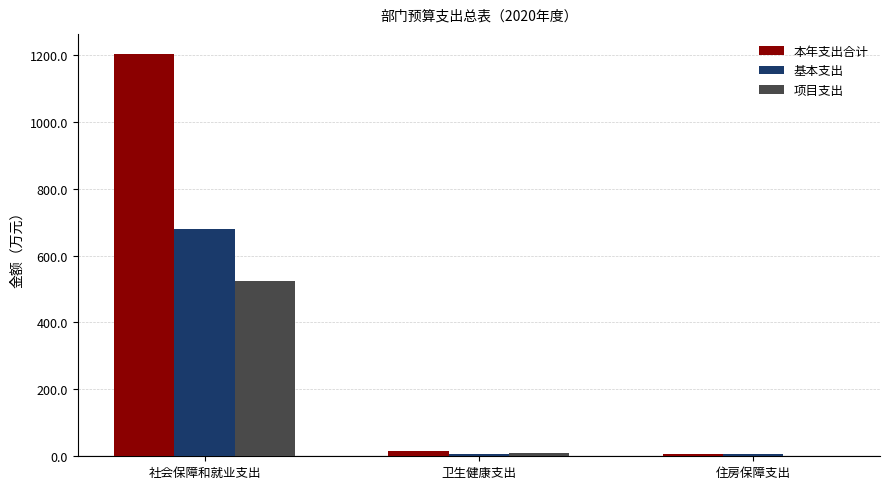

What is the spread (max minus min) of values at 社会保障和就业支出?

680.0